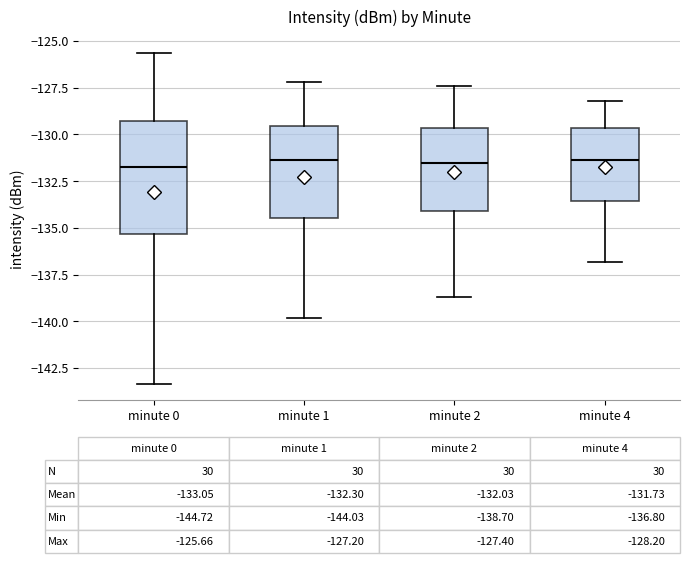

Which box is the tallest, from its lower edge to its upper edge?

minute 0